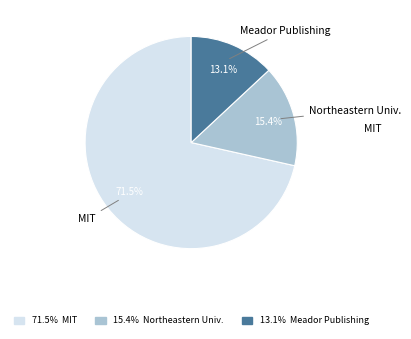

Rank the categories by value from highest to lowest.

MIT, Northeastern Univ., Meador Publishing